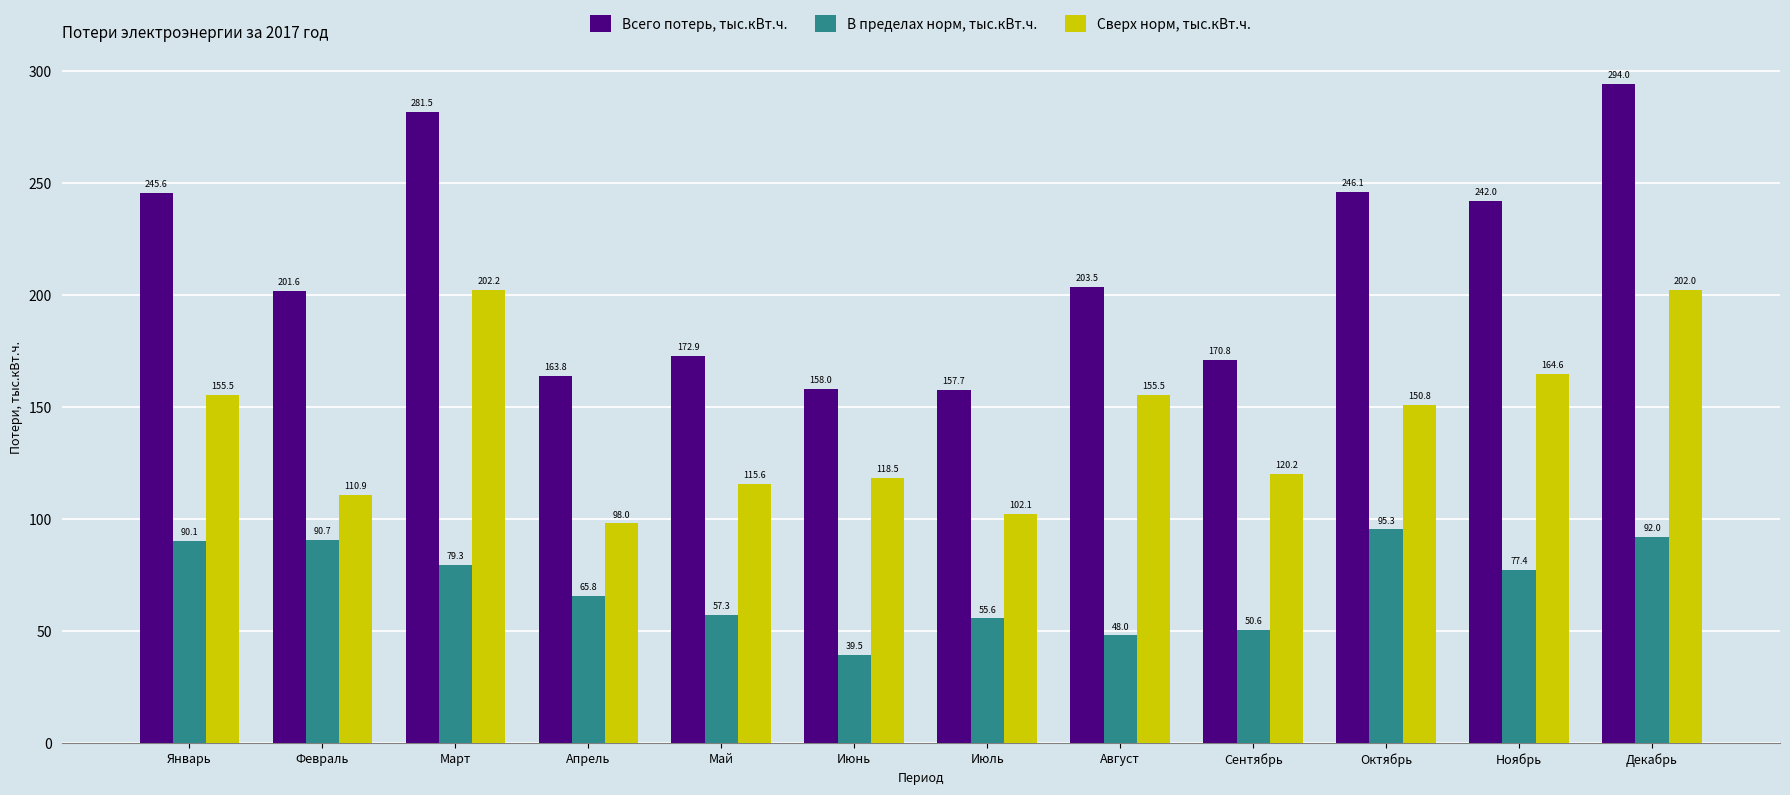

Which series has the widest spread of values?

Всего потерь, тыс.кВт.ч.